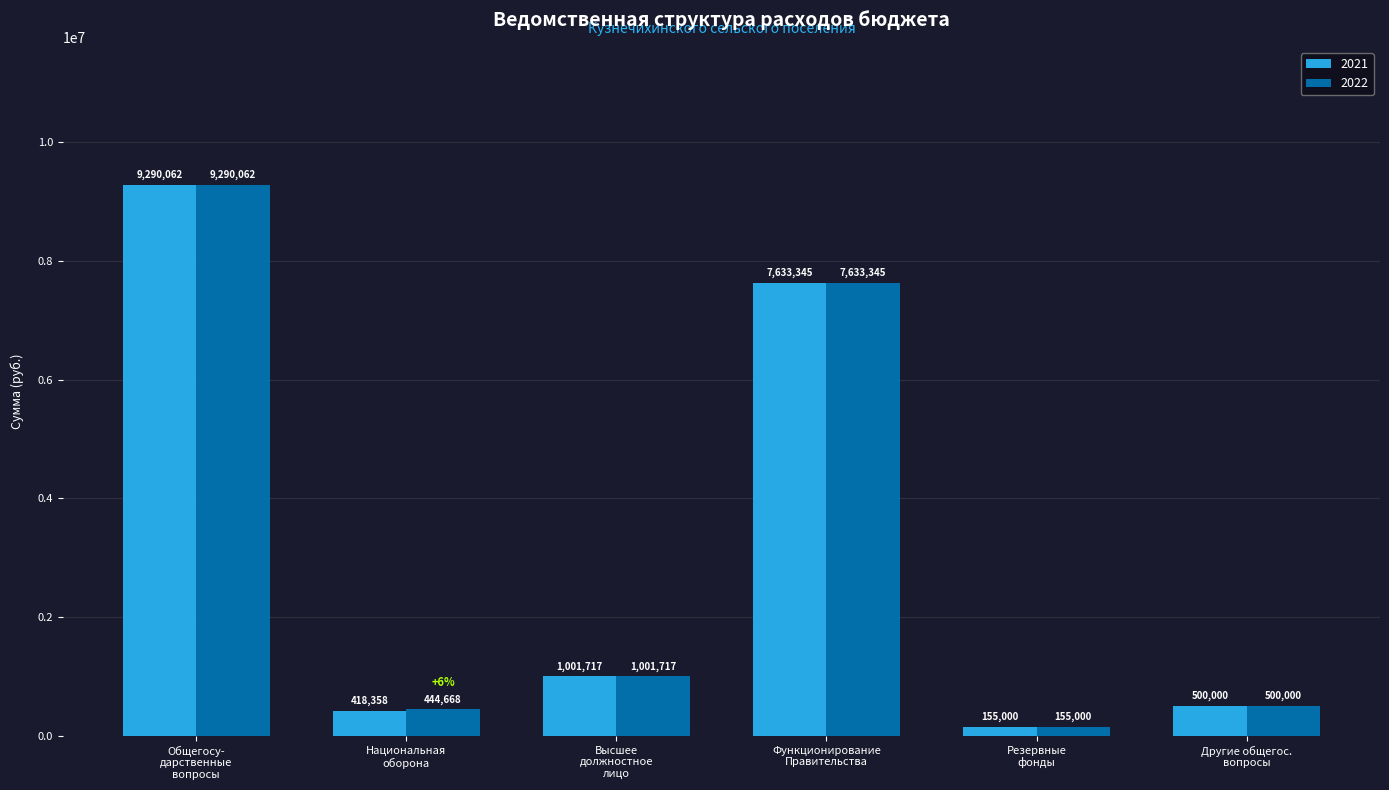

List the series in order of their overall mean, lowest first.

2021, 2022